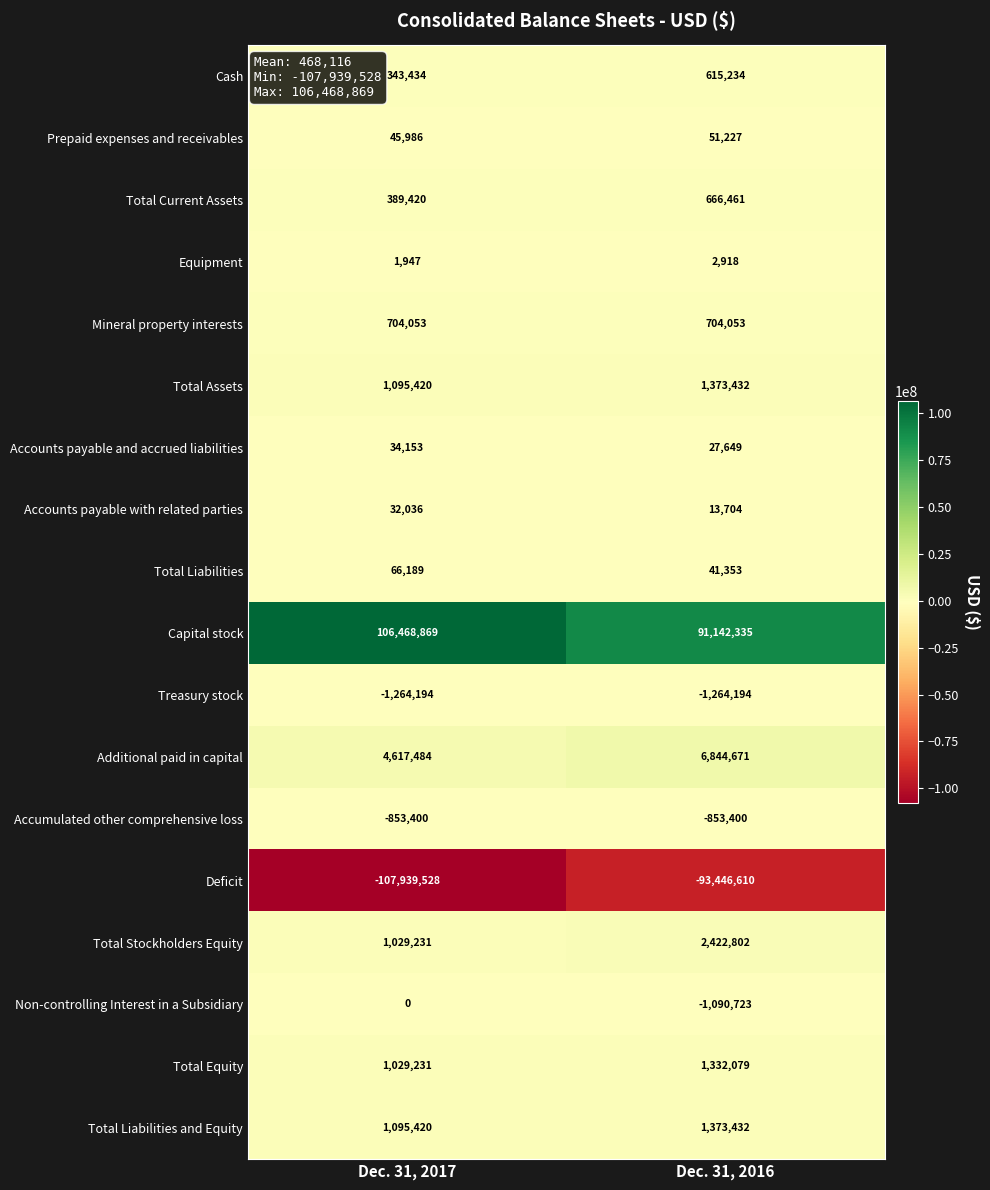

What is the approximate value of Prepaid expenses and receivables at Dec. 31, 2017, to the nearest 50?

46000